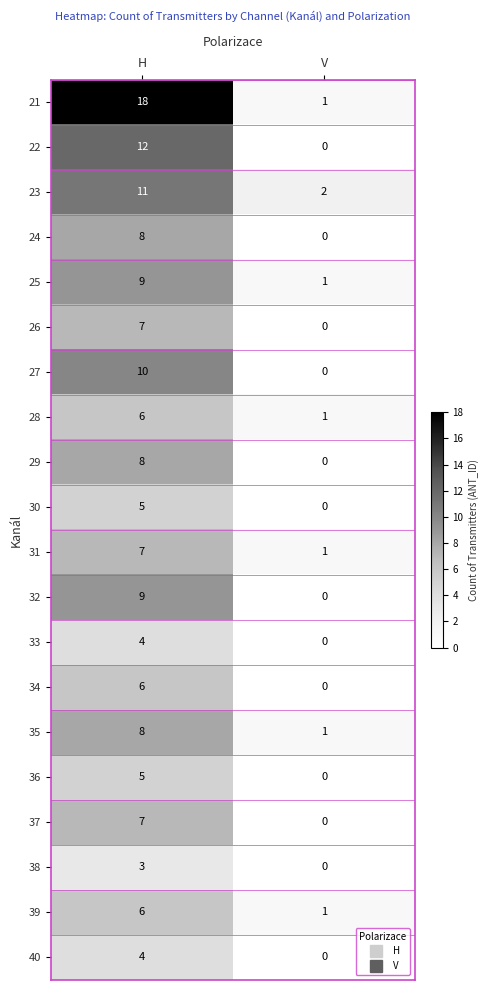

Rank the categories by 29 value from lowest to highest.

V, H